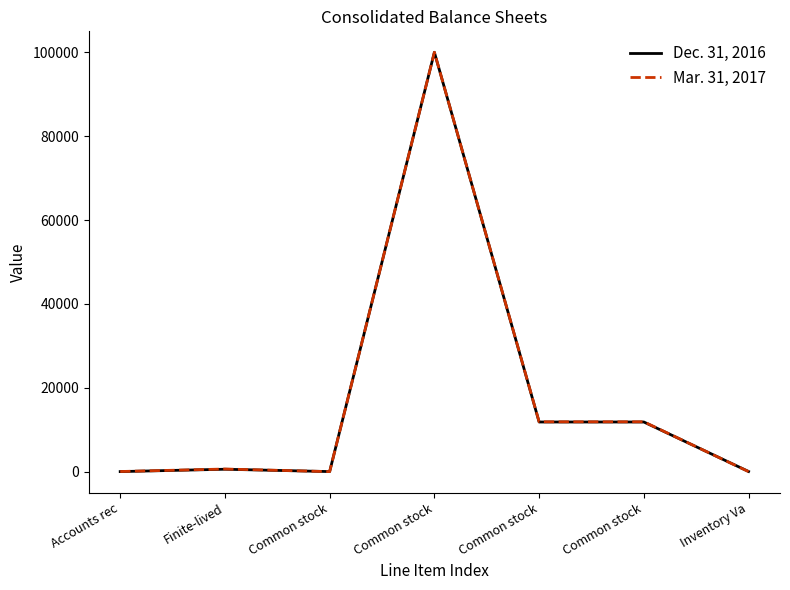

How many lines are shown in the chart?

2